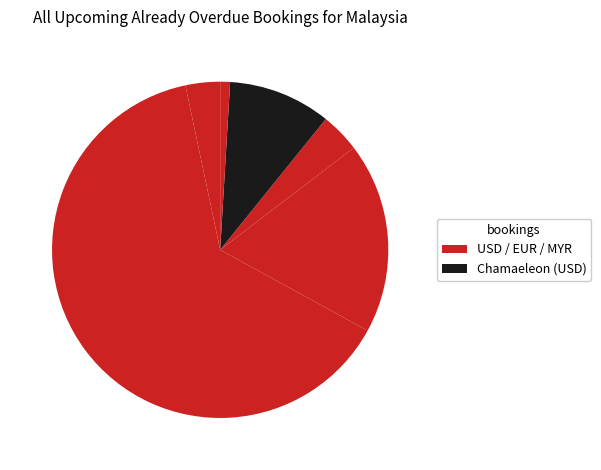

How many segments does this pie chart have?

6